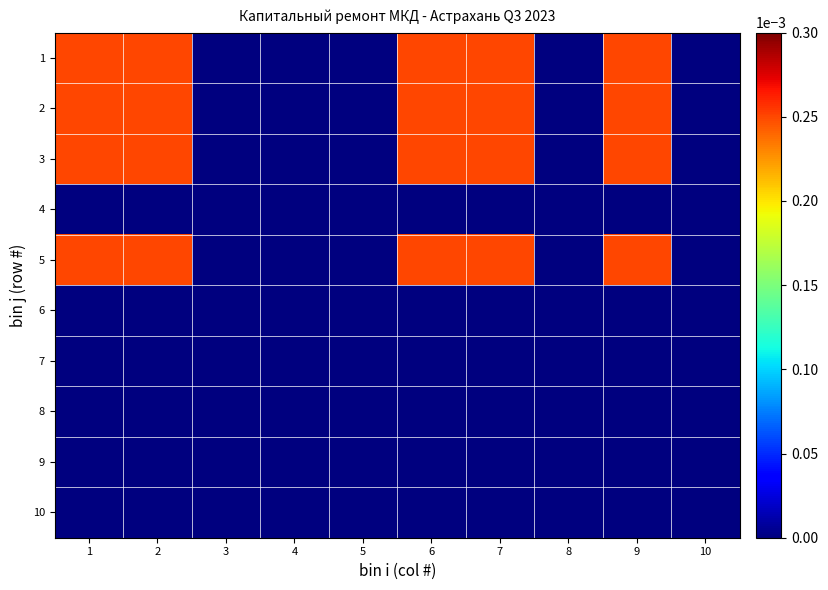

Count the number of data series in this chart.

10